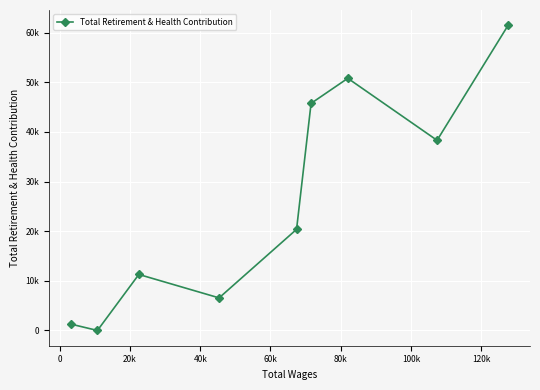

What is the label of the 5th point from the right?

60k